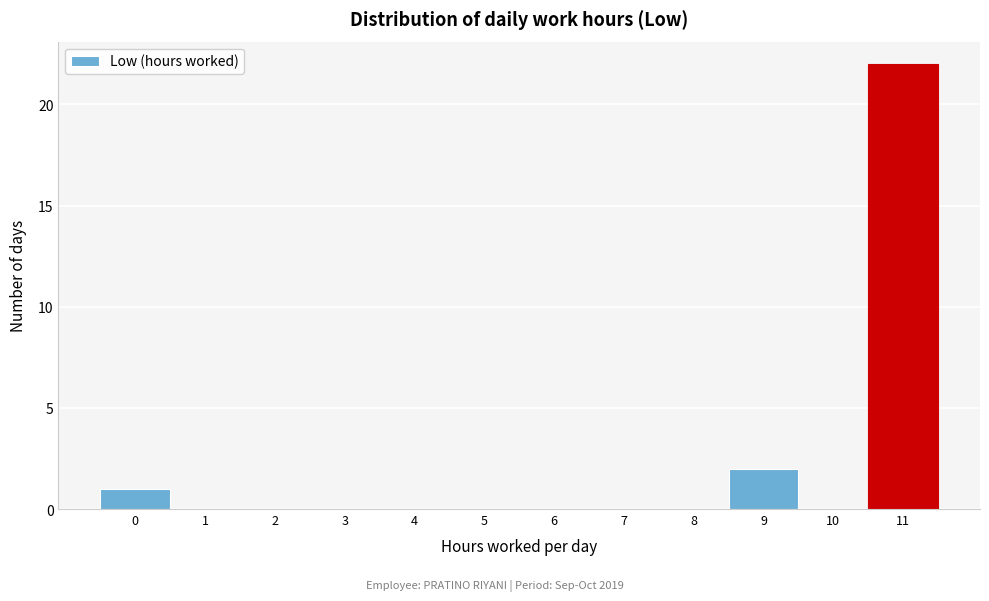

Reading left to right, extract all data points from this chart.

0=1	1=0	2=0	3=0	4=0	5=0	6=0	7=0	8=0	9=2	10=0	11=22